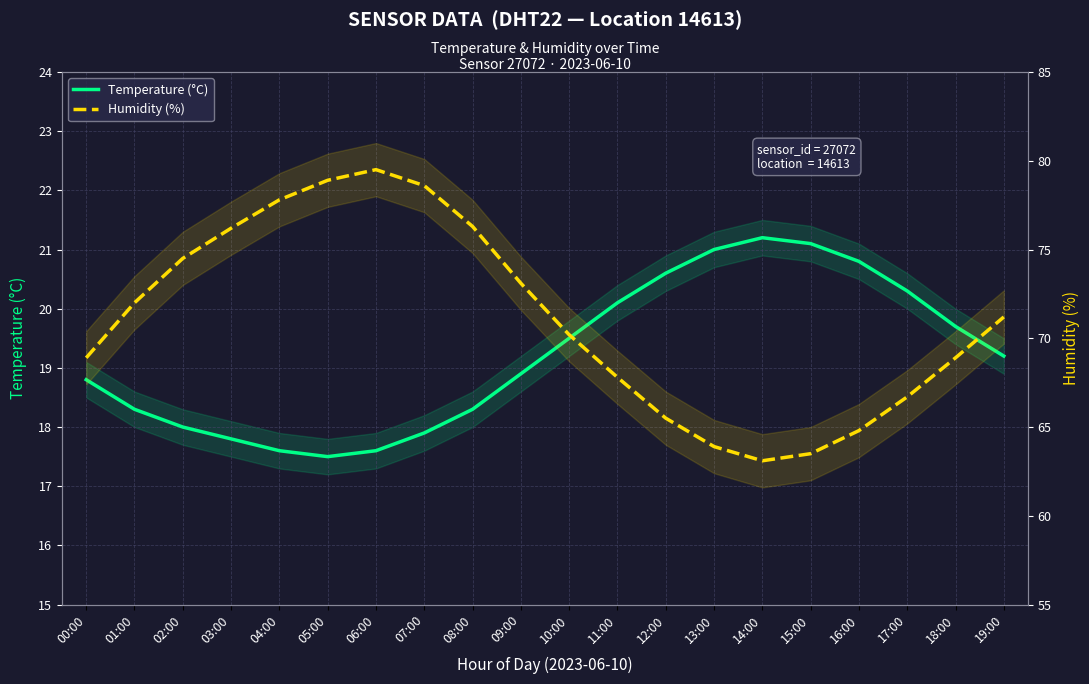

At which category is the sum across all series the highest?

06:00